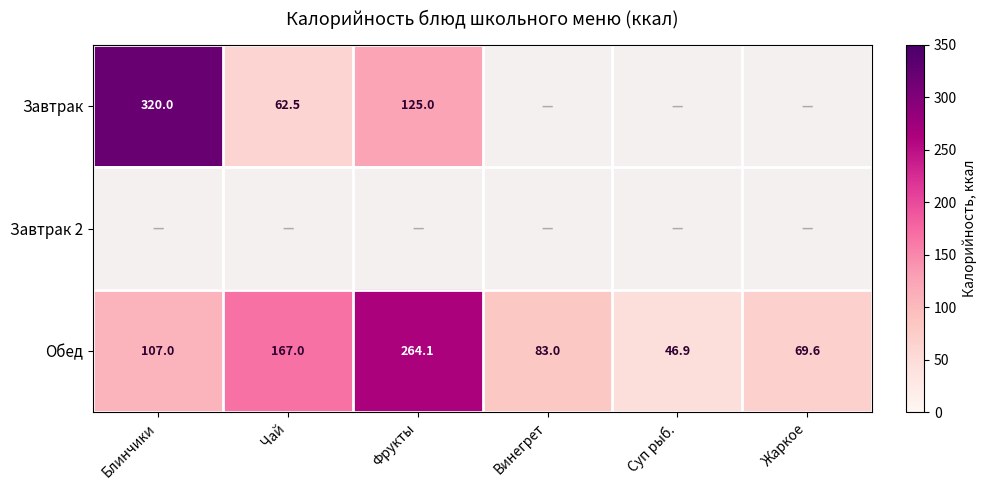

Is the value of Завтрак at Фрукты greater than the value of Обед at Блинчики?

Yes